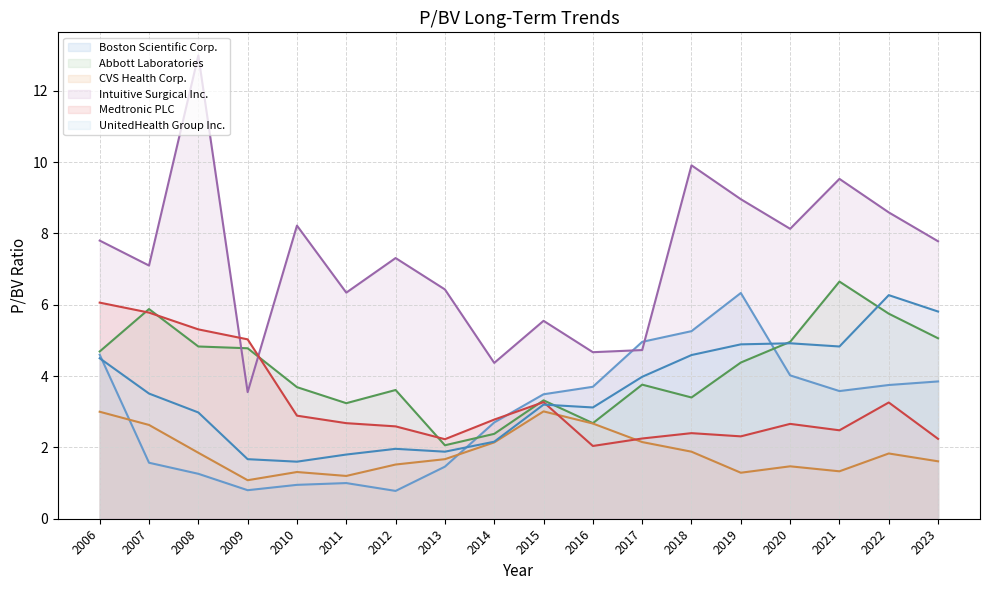

At which category is the sum across all series the highest?

2006